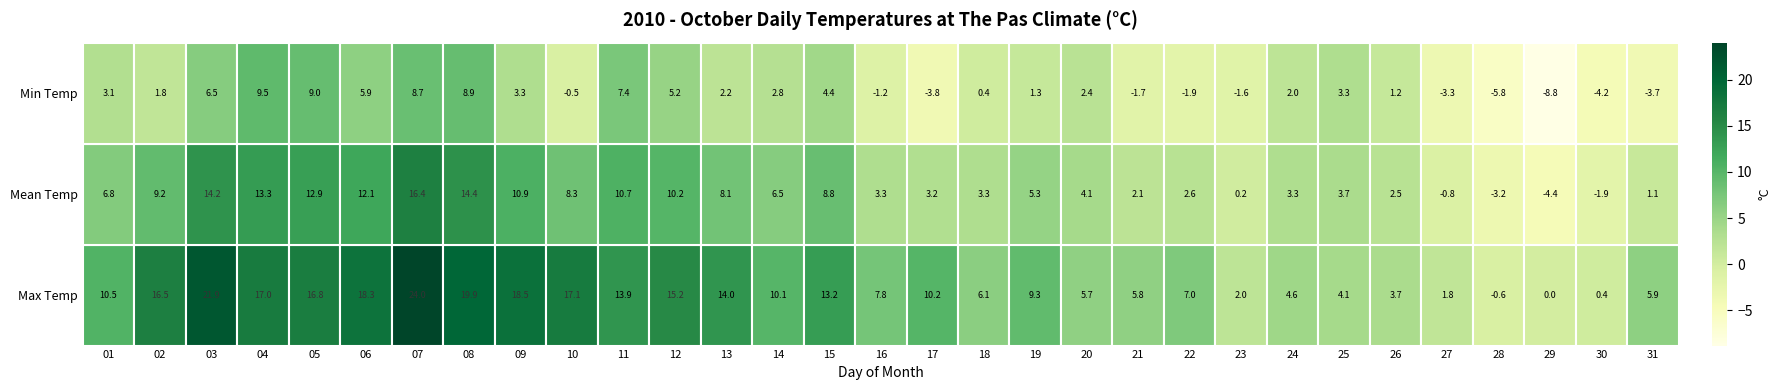

The value of Mean Temp at 17 is 3.2. True or false?

True